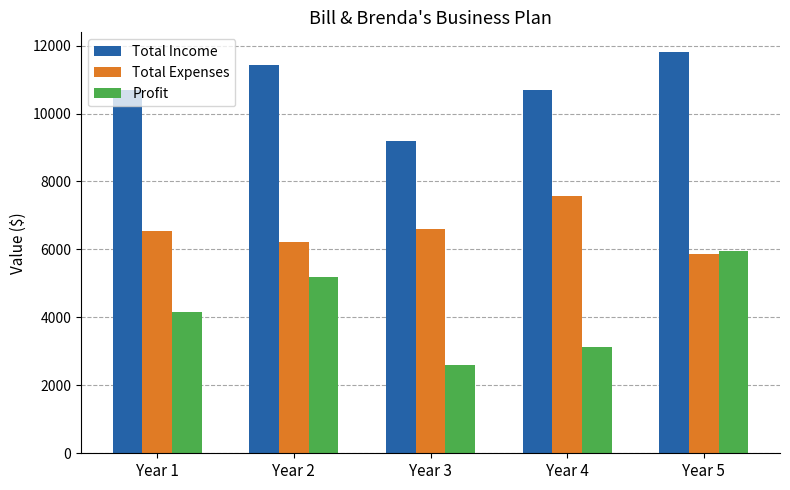

Which series has the widest spread of values?

Profit